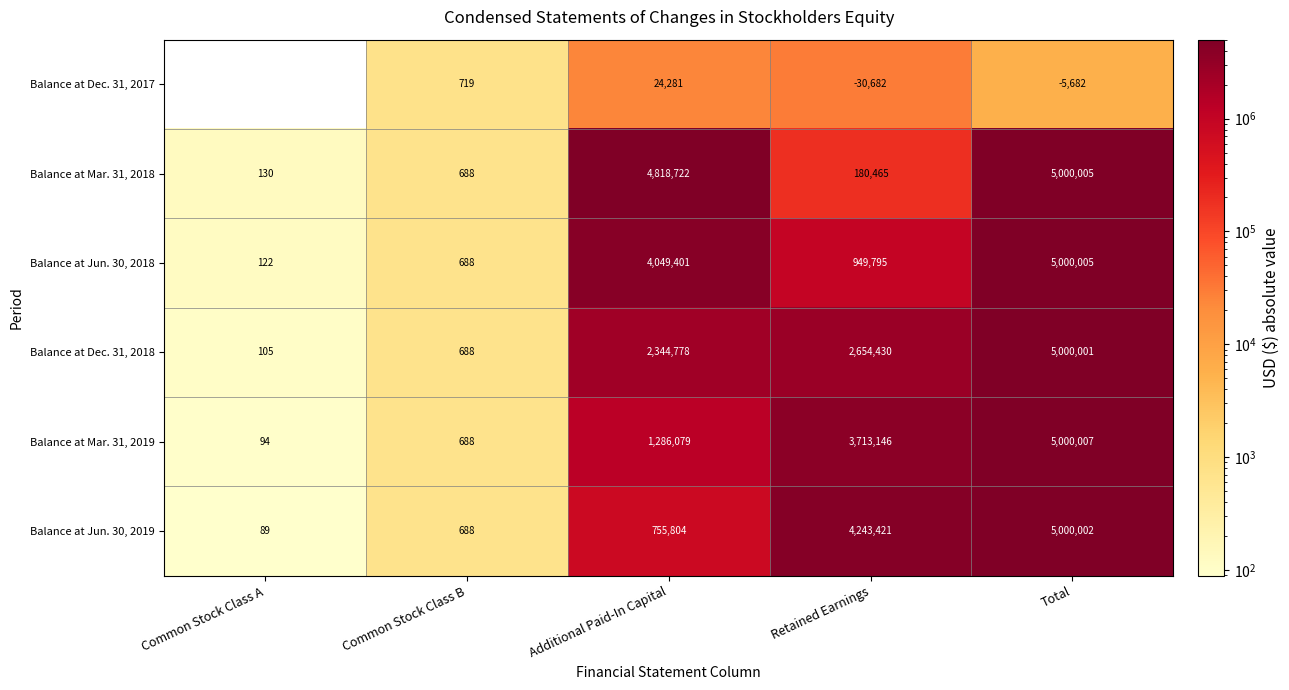

At which label is Balance at Dec. 31, 2018 closest to 2500053?

Retained Earnings